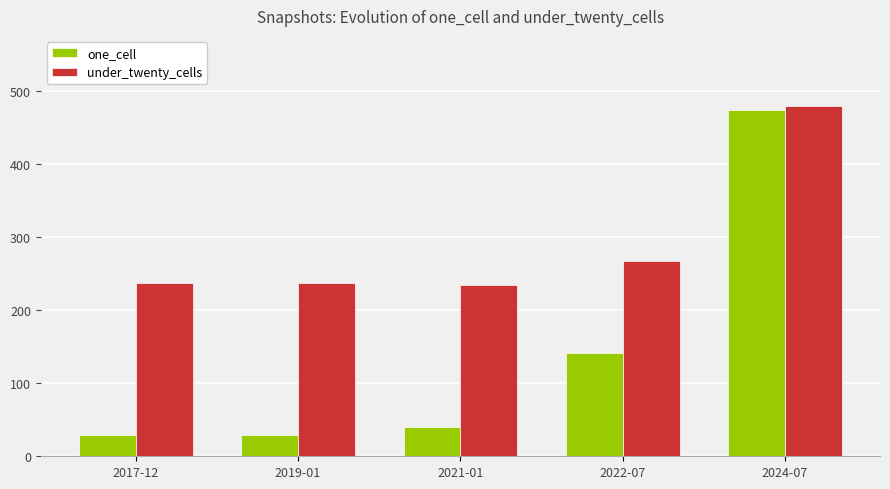

Which series has the widest spread of values?

one_cell